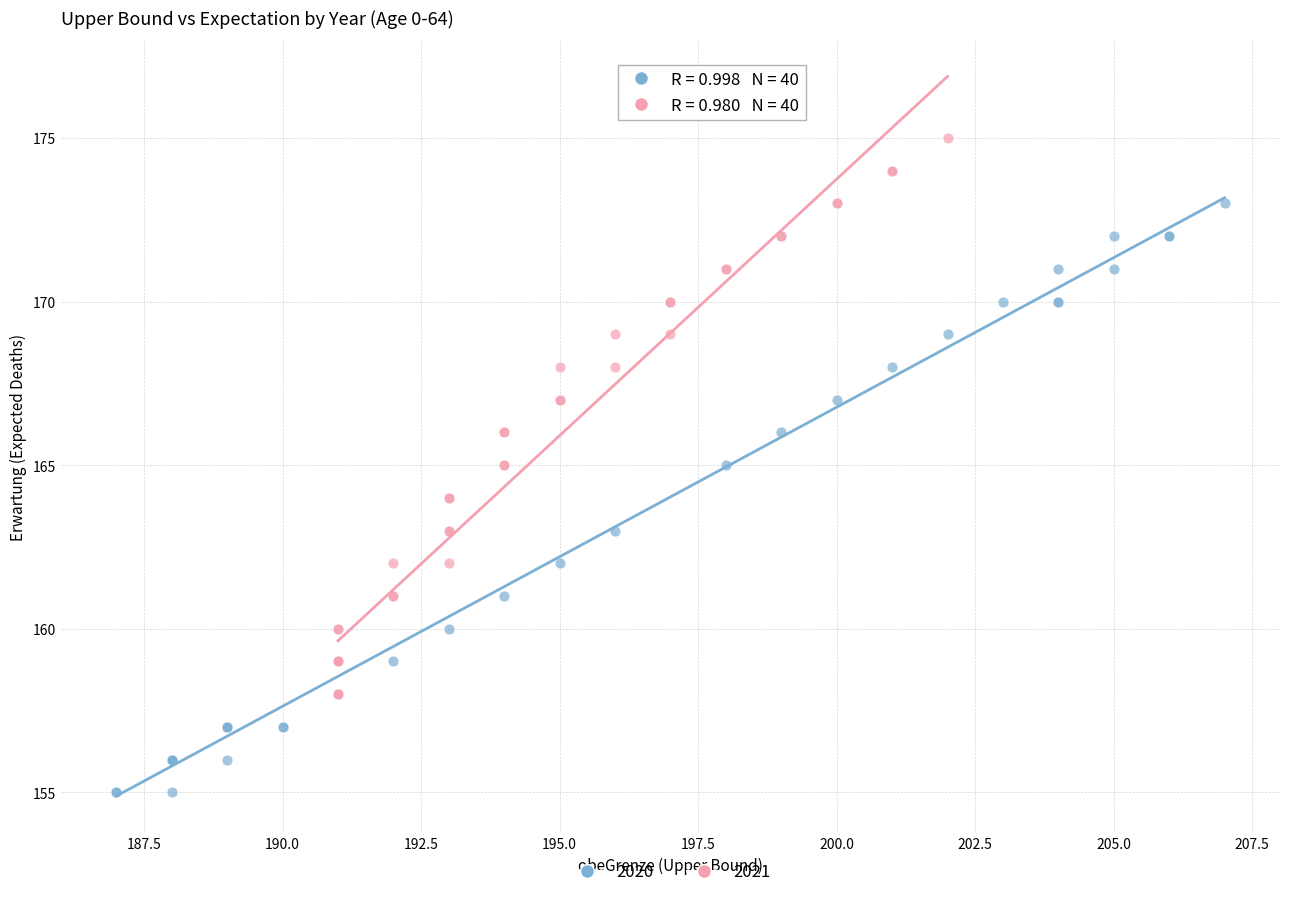

Which series reaches the minimum Y coordinate?

2020